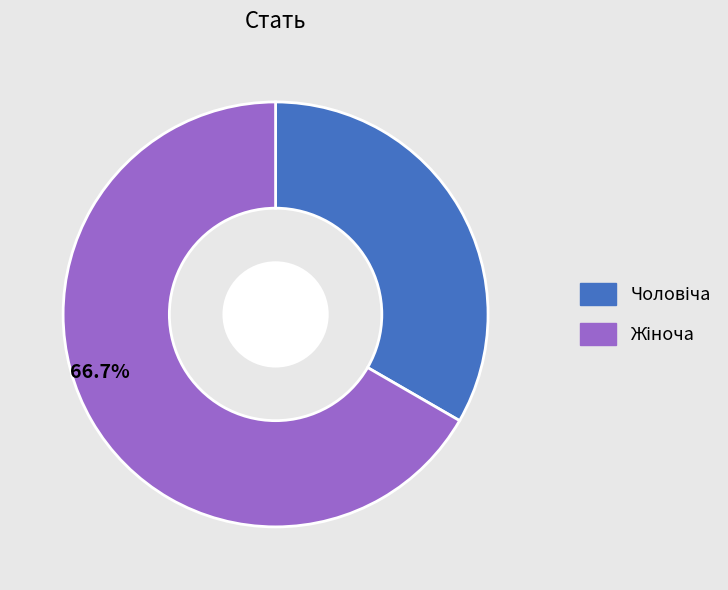

Does any single category account for the majority?

Yes